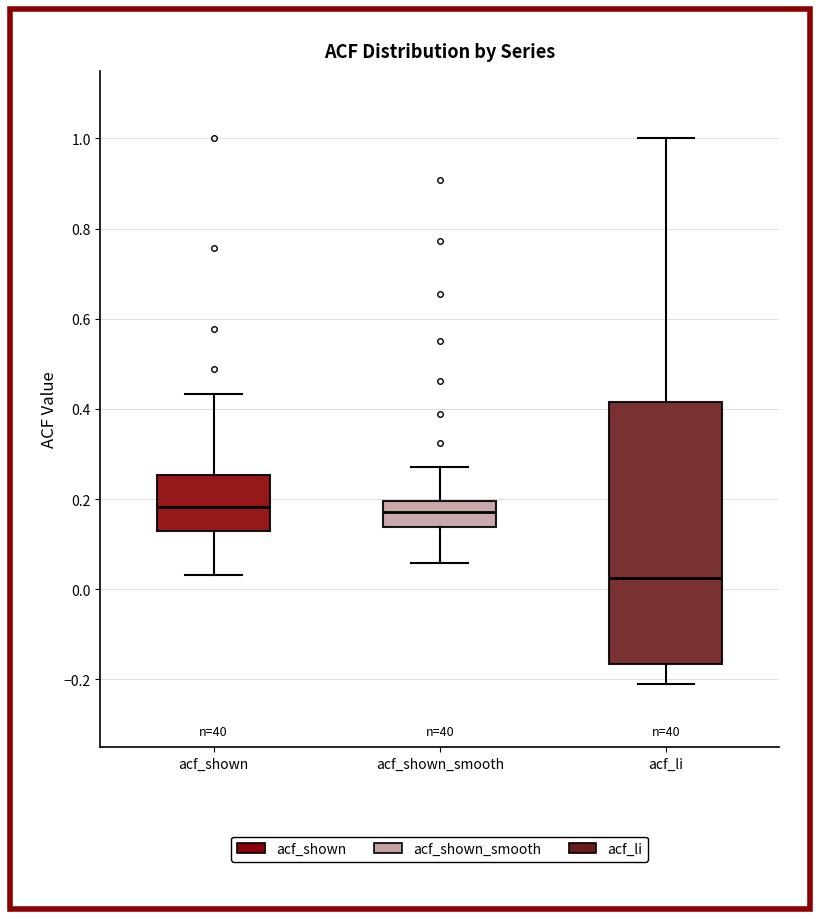

Comparing the boxes themselves (not the whiskers), which one is the tallest?

acf_li